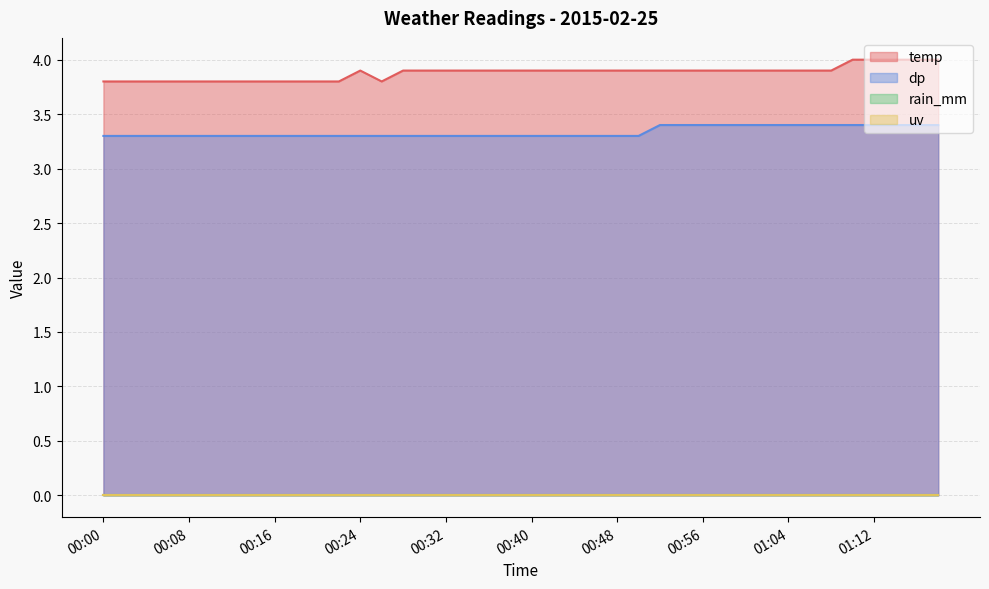

What is the label of the 29th point from the right?

00:22